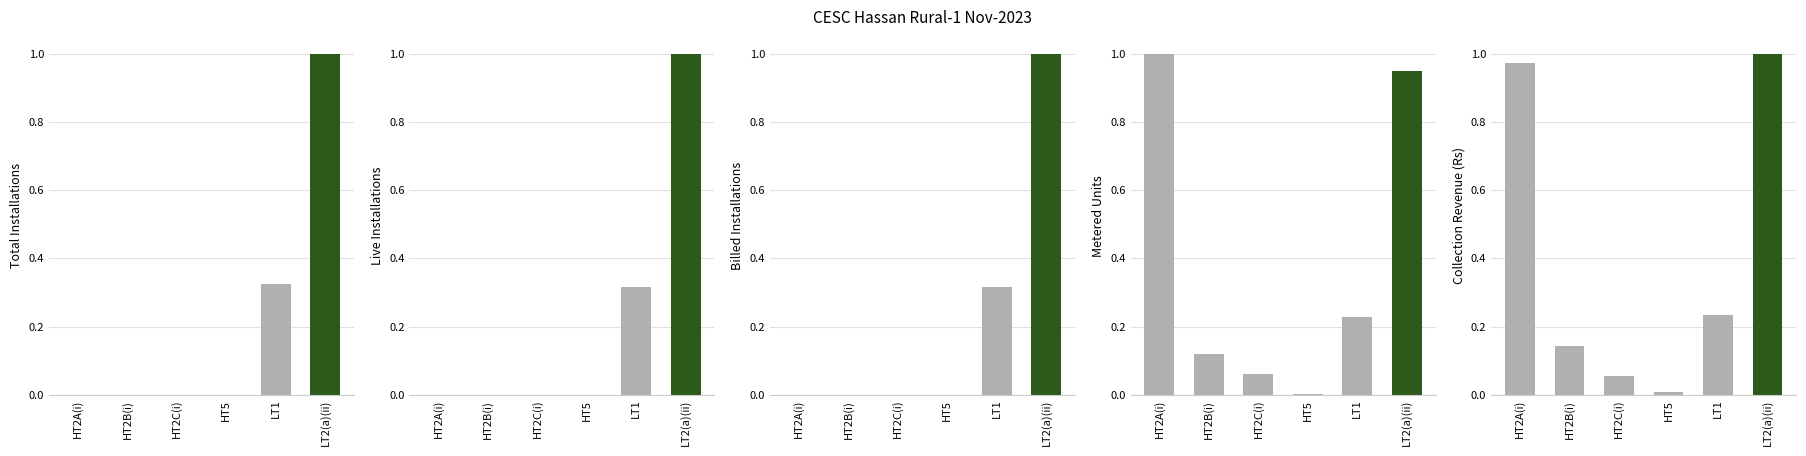

What are all the series names shown in the legend?

Total Installations, Live Installations, Billed Installations, Metered Units, Collection Revenue